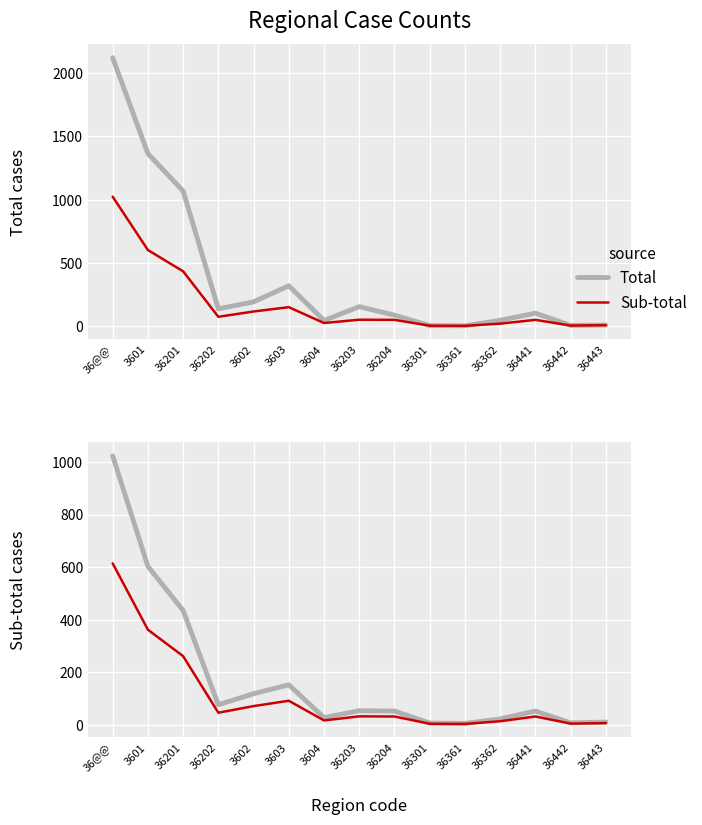

At which category is the sum across all series the highest?

36@@